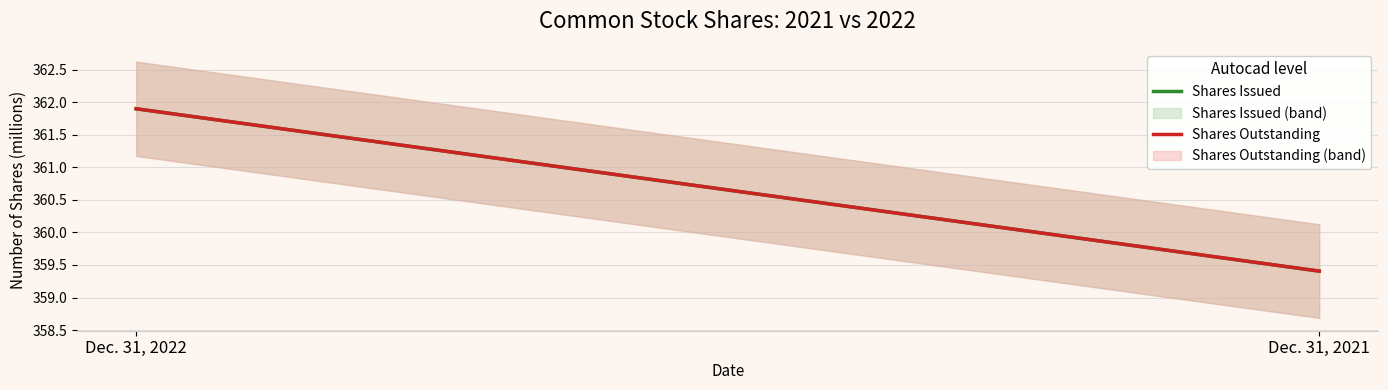

At how many categories does at least one series exceed 360?

1